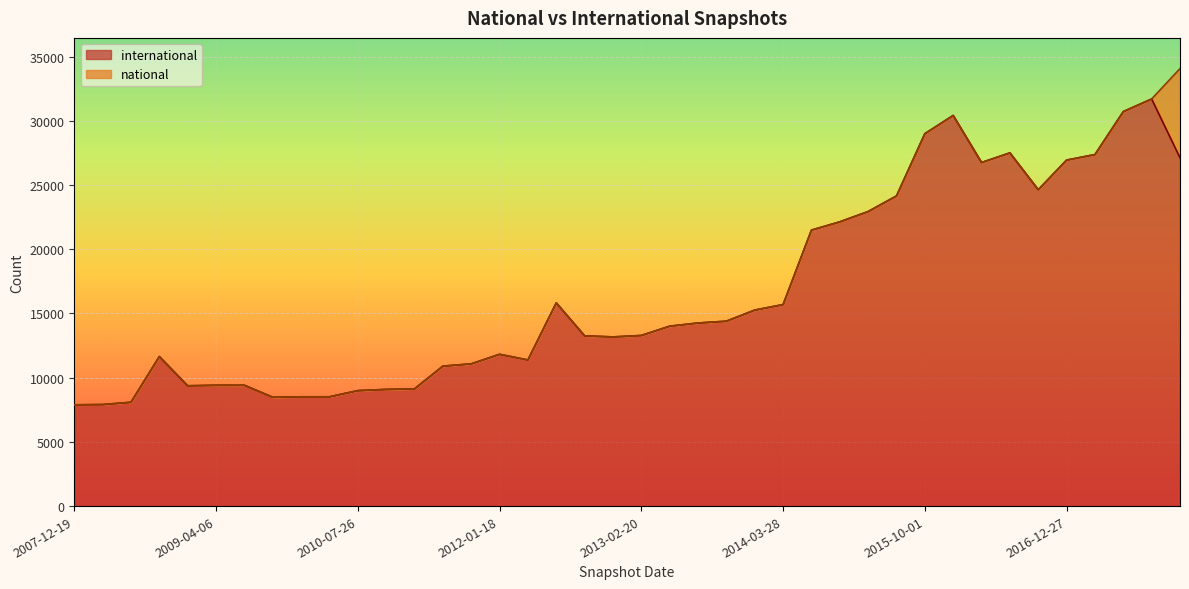

At which category does the data reach its first local peak?

2008-10-10